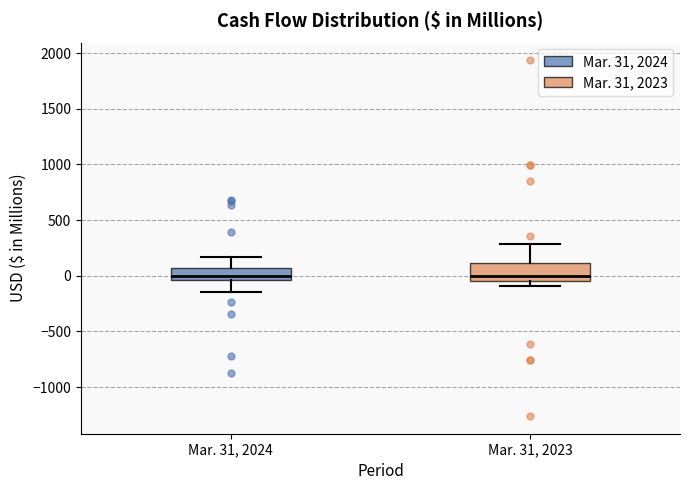

Comparing the boxes themselves (not the whiskers), which one is the tallest?

Mar. 31, 2023